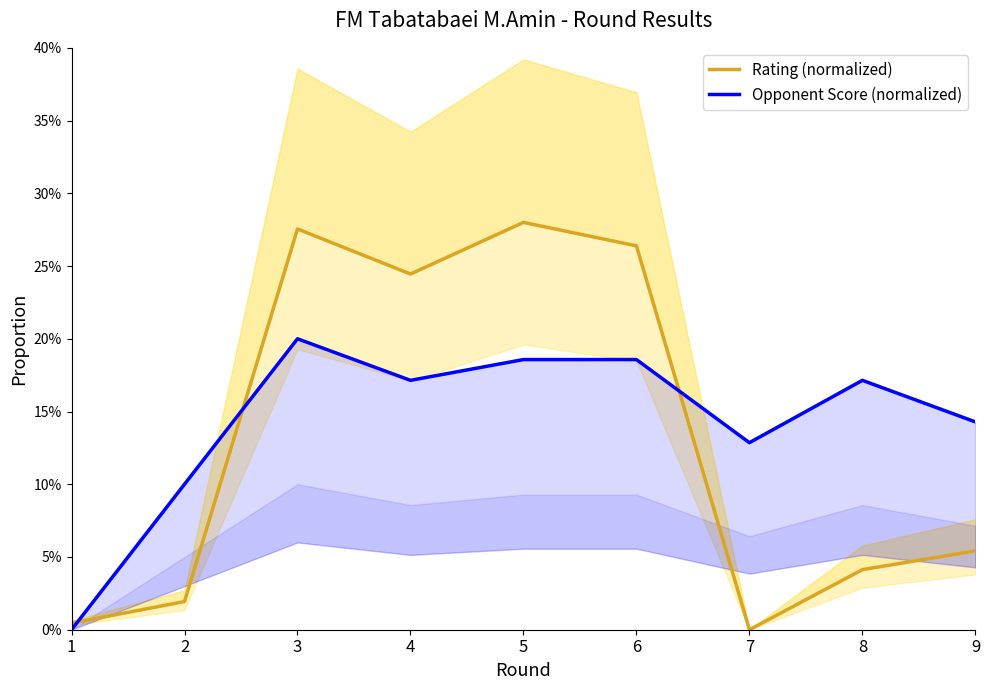

Which has a higher value, 9 or 2?

9